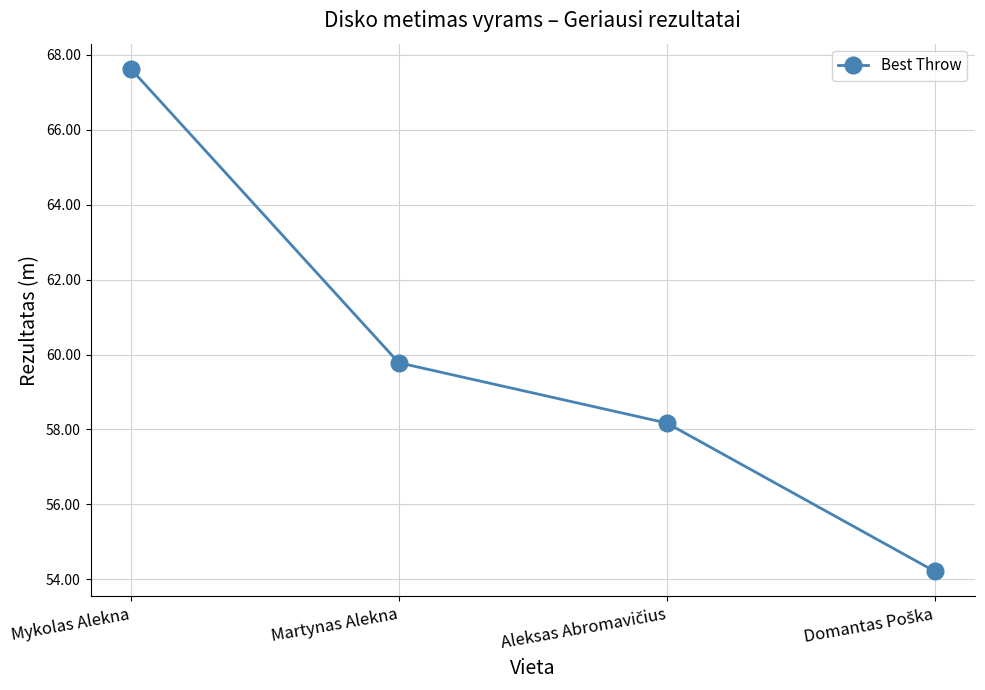

What is the label of the 1st point from the left?

Mykolas Alekna